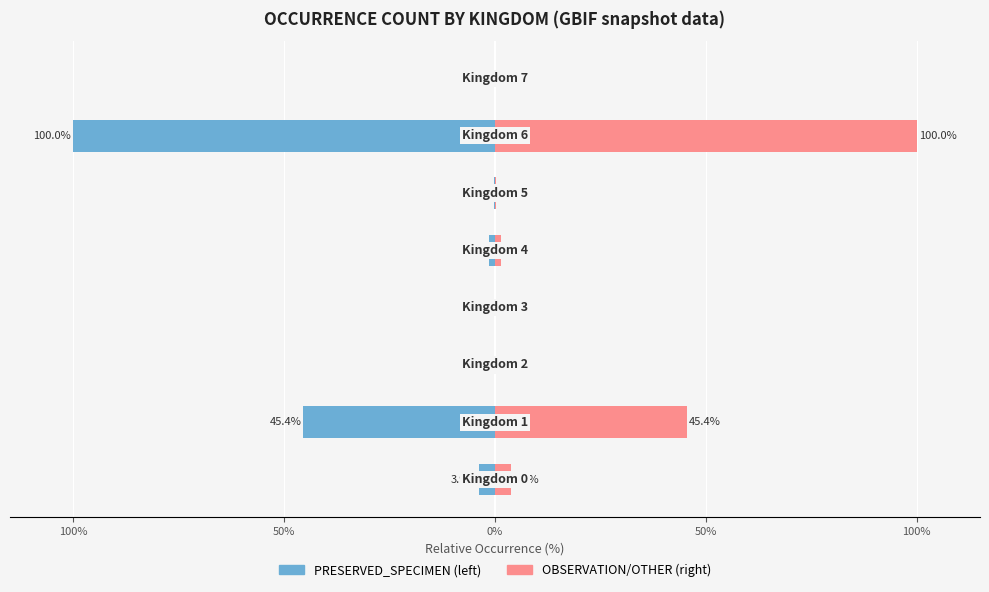

Reading left to right, what are all the values shown in this chart?

PRESERVED_SPECIMEN: -3.9	-45.4	0.0	-0.0	-1.4	-0.2	-100.0	-0.1
OBSERVATION/OTHER: 3.9	45.4	0.0	0.0	1.4	0.2	100.0	0.1